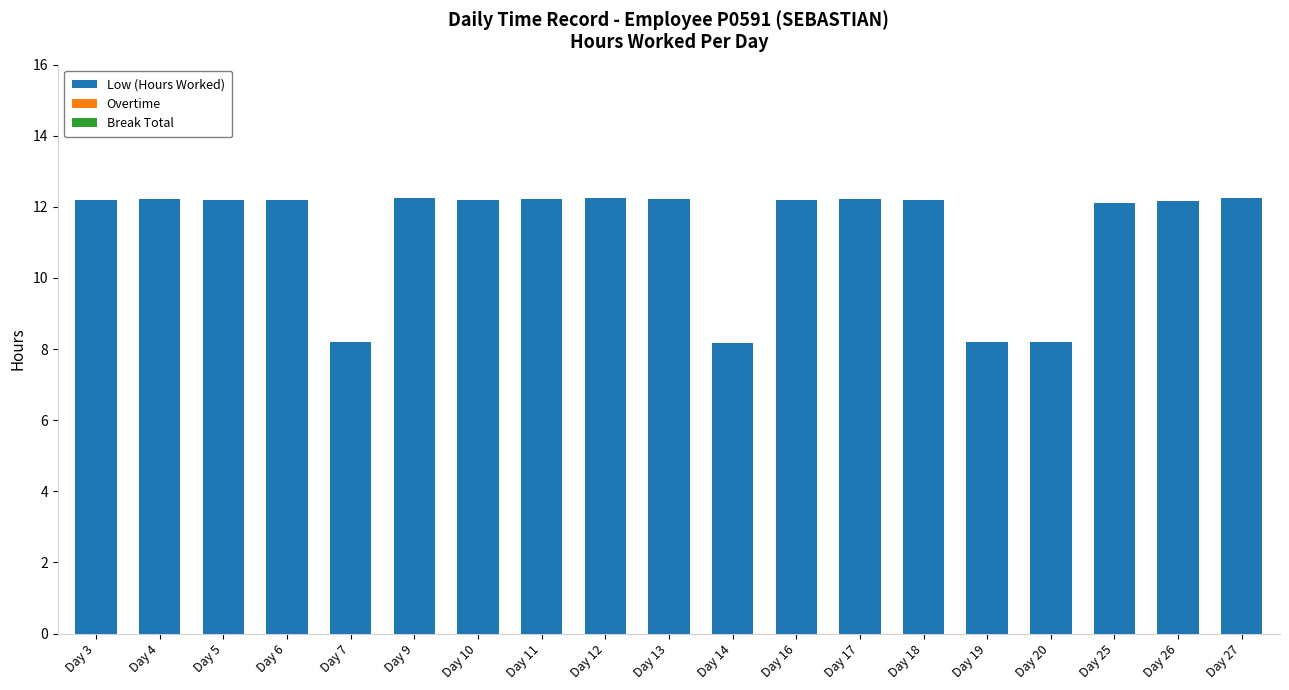

What is the smallest value displayed?

8.2